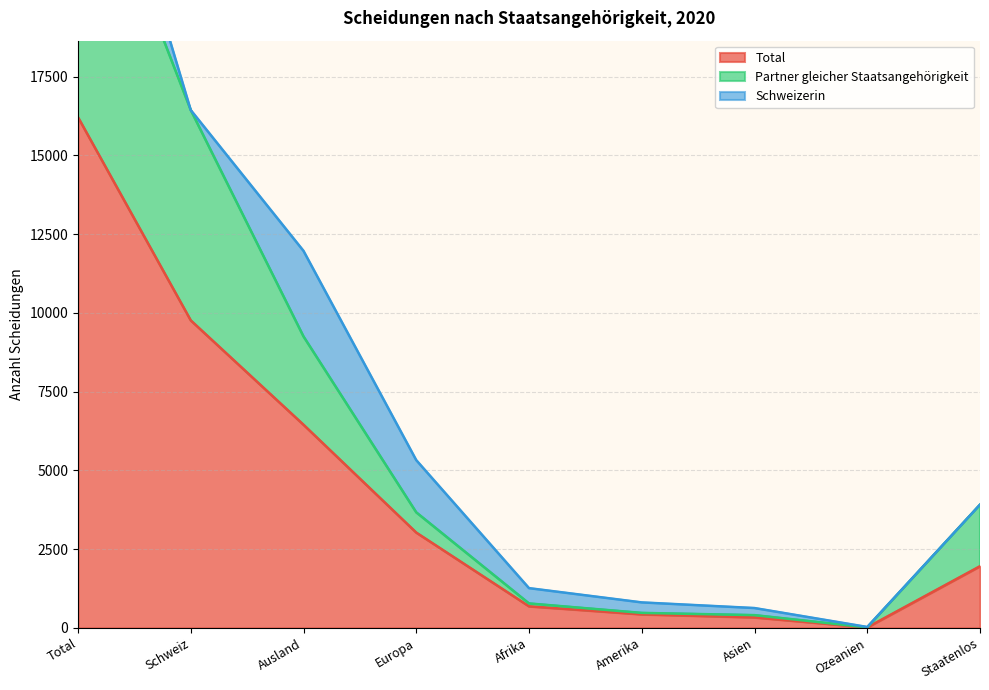

True or false: Total has a value of 6449 at Ausland.

True